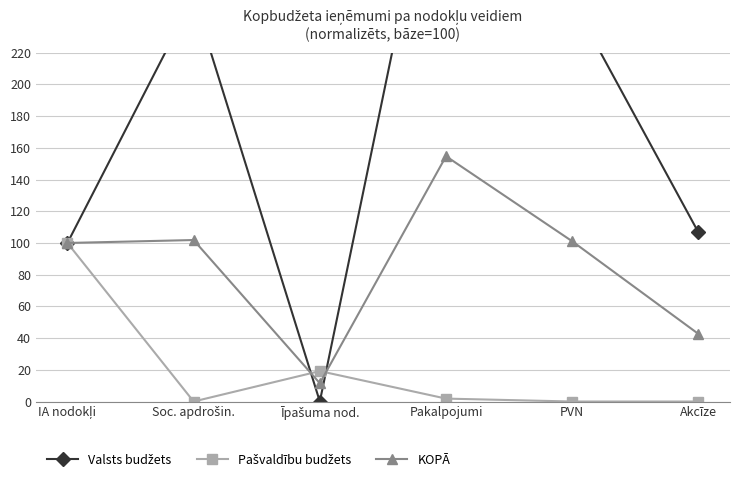

Reading left to right, extract all data points from this chart.

Valsts budžets: IA nodokļi=100.0	Soc. apdrošin.=254.9	Īpašuma nod.=0.0	Pakalpojumi=384.4	PVN=252.9	Akcīze=106.6
Pašvaldību budžets: IA nodokļi=100.0	Soc. apdrošin.=0.0	Īpašuma nod.=19.2	Pakalpojumi=1.8	PVN=0.0	Akcīze=0.0
KOPĀ: IA nodokļi=100.0	Soc. apdrošin.=101.9	Īpašuma nod.=11.5	Pakalpojumi=154.7	PVN=101.1	Akcīze=42.6